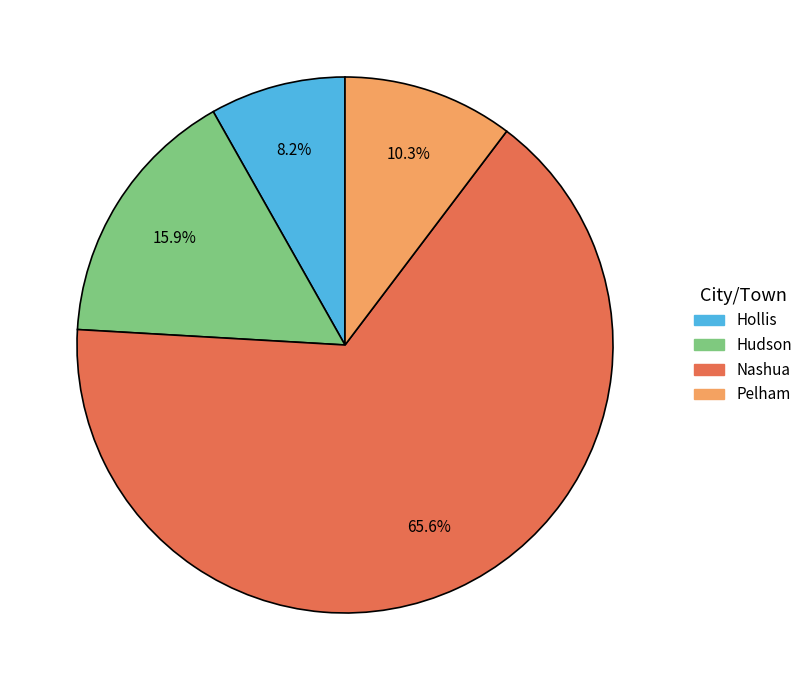

Which slice is the smallest?

Hollis